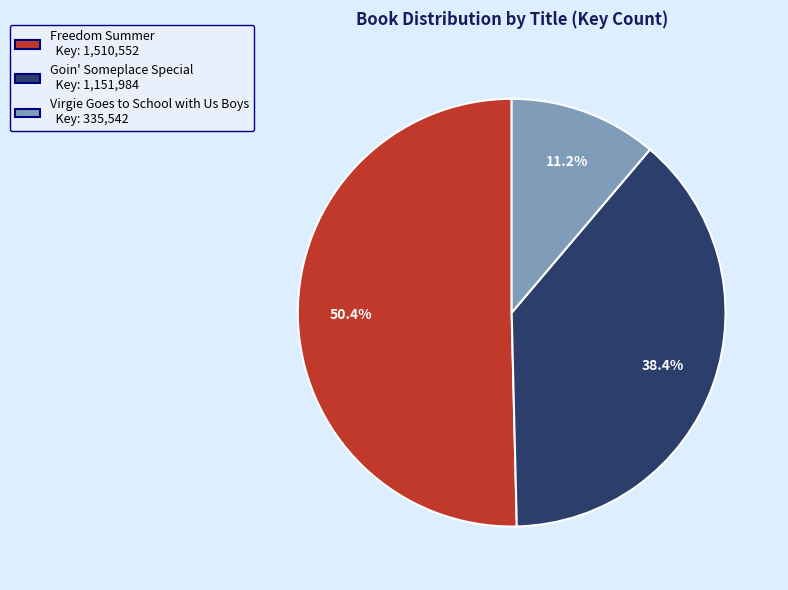

Does Virgie Goes to School with Us Boys account for over 50% of the chart?

No